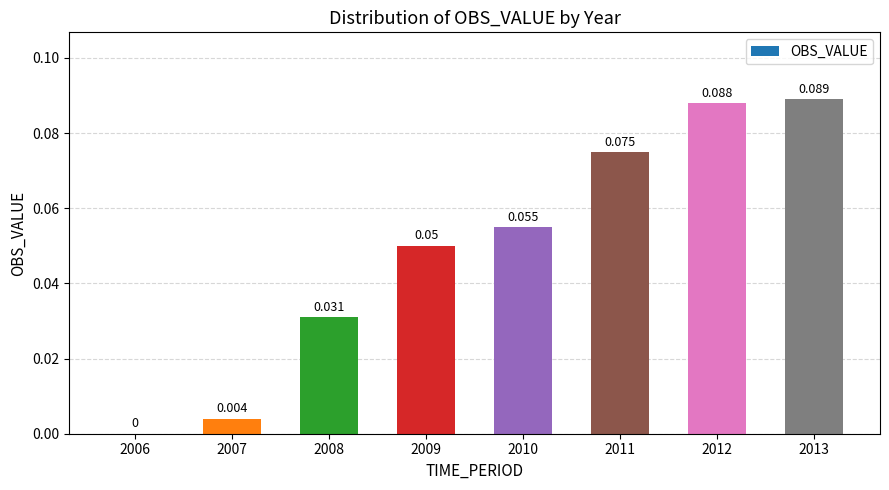

How many values exceed 0?

7